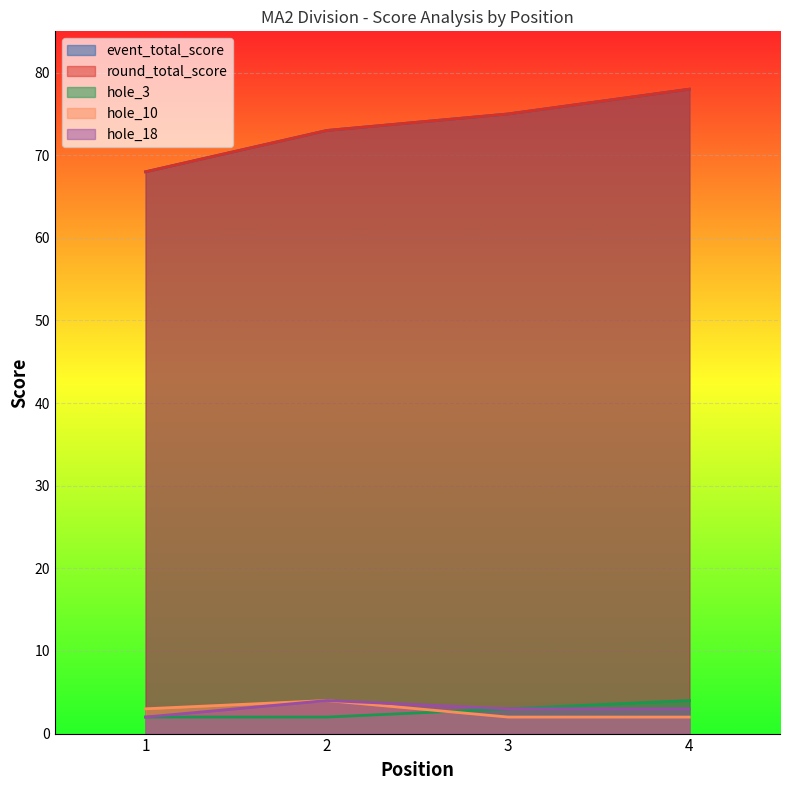

Count the number of data series in this chart.

5